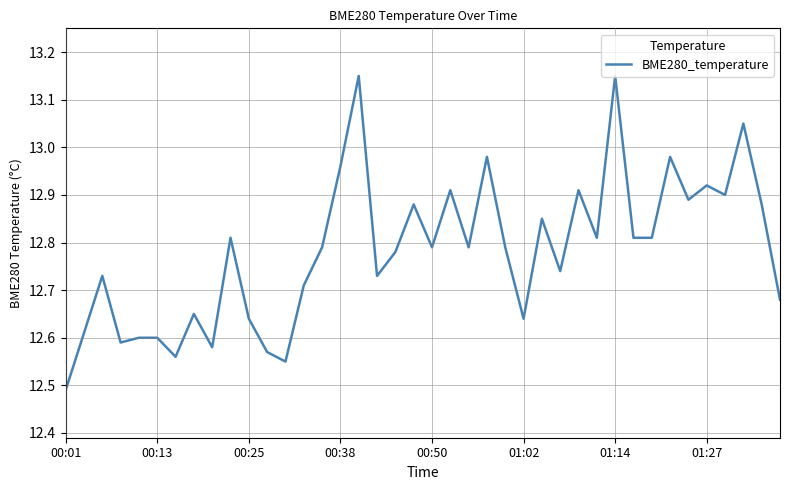

Does the chart have visible grid lines?

Yes